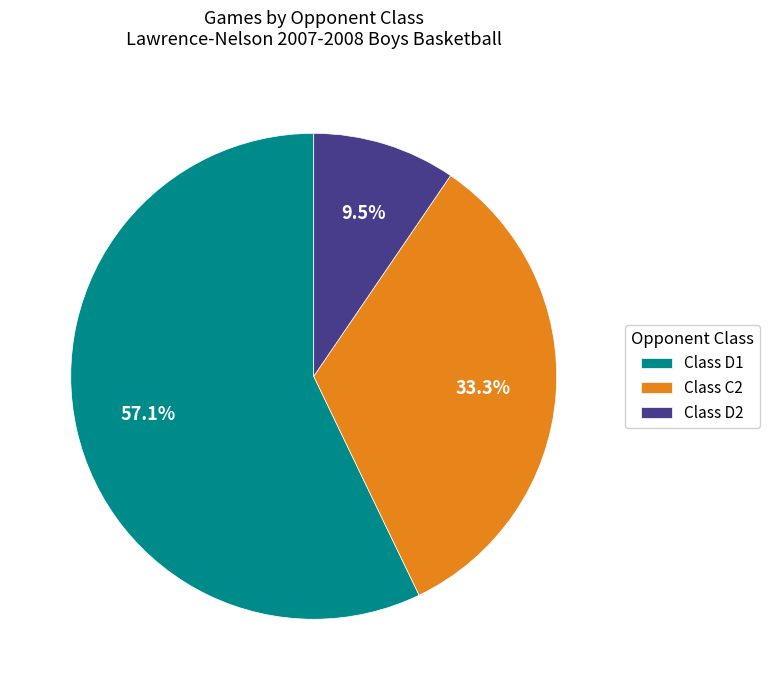

Which slice represents more than half of the pie?

Class D1